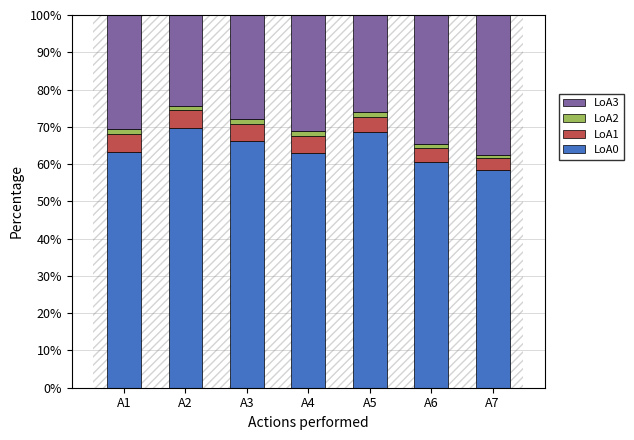

How many data points does each series have?

7